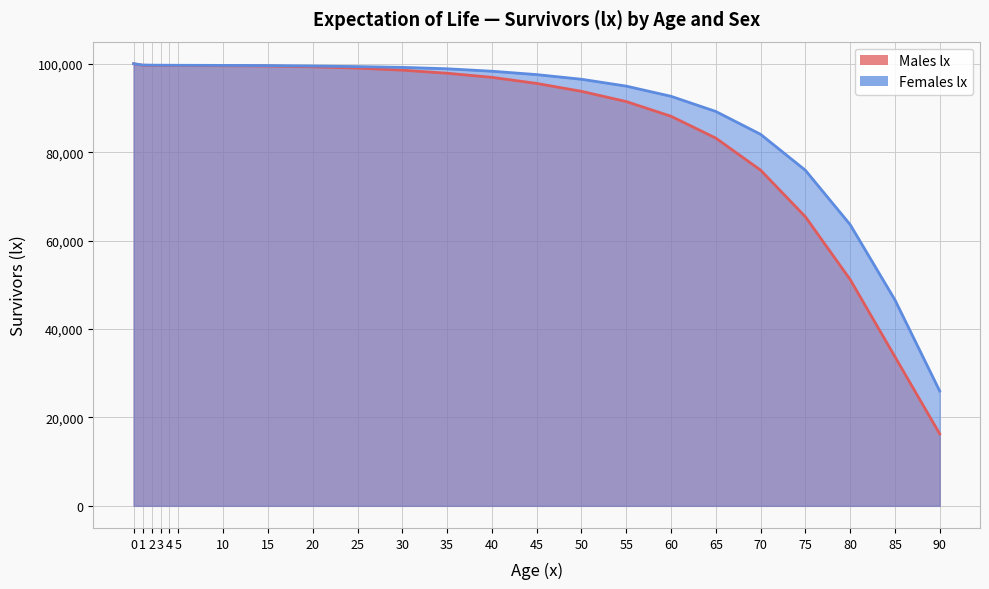

List the series in order of their overall mean, highest first.

Females lx, Males lx